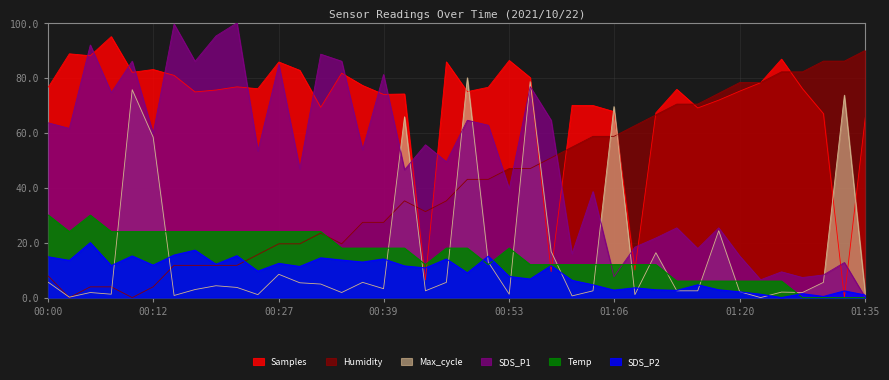

Is it true that Temp equals 12.0 at 01:06?

True